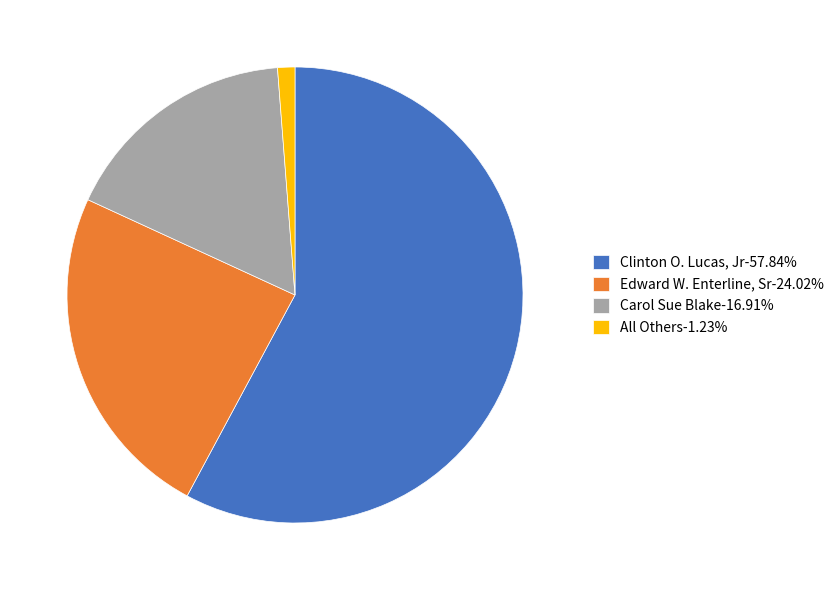

Approximately how many times larger is the value at Clinton O. Lucas, Jr-57.84% compared to Edward W. Enterline, Sr-24.02%?

2.4